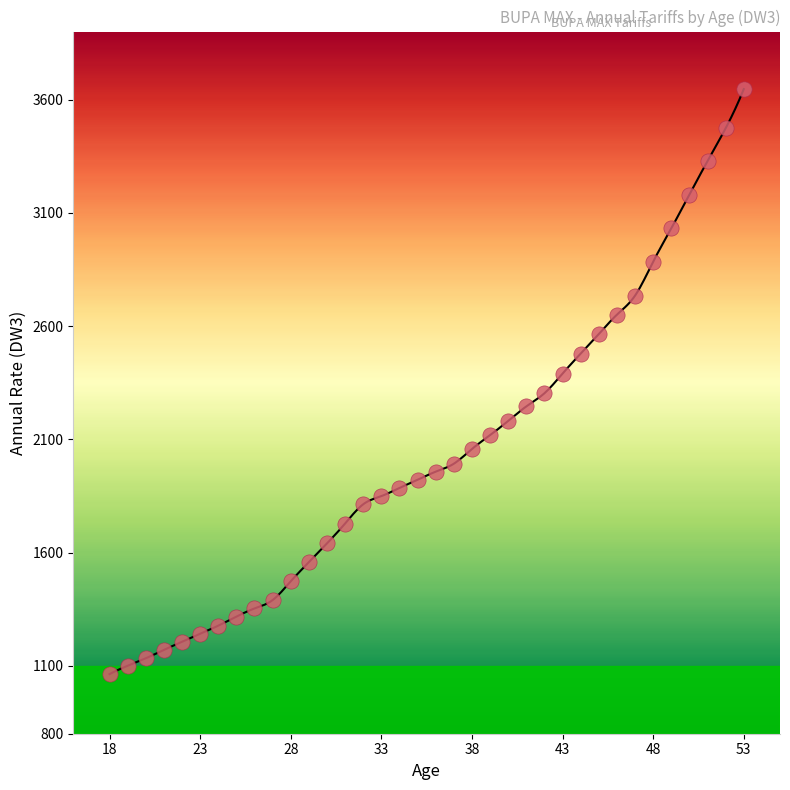

What is the range of X values (max minus min)?

35